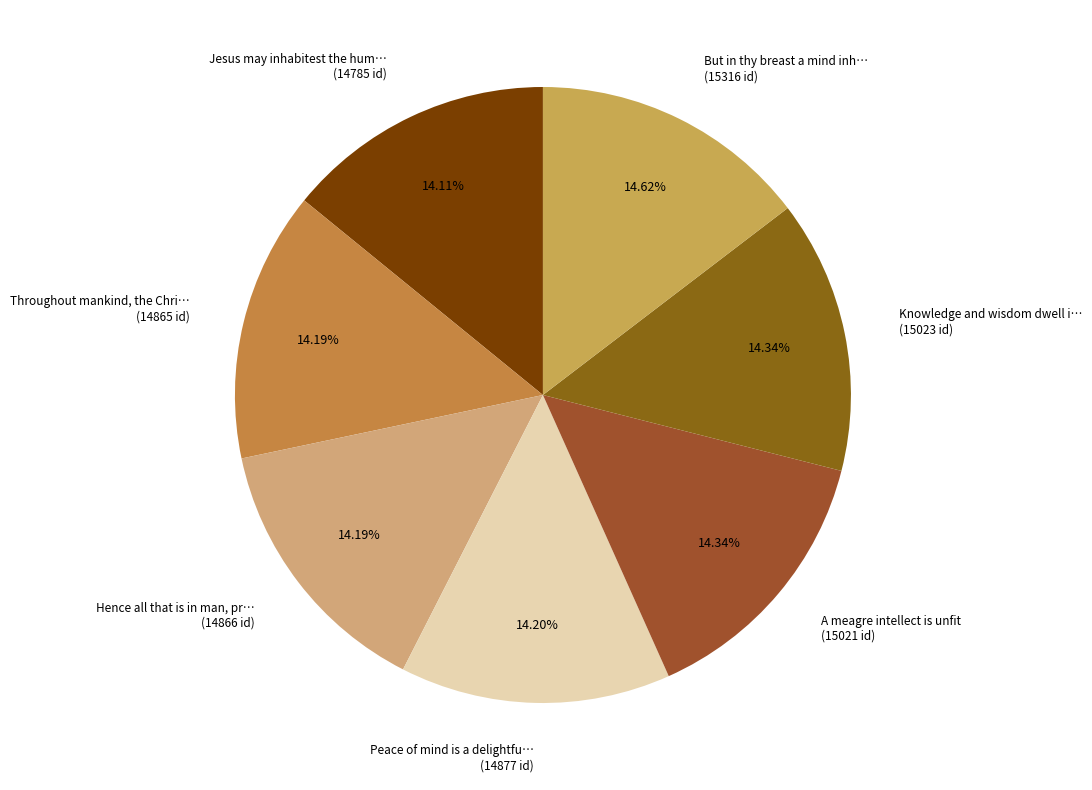

Is there any slice that represents more than half of the pie?

No